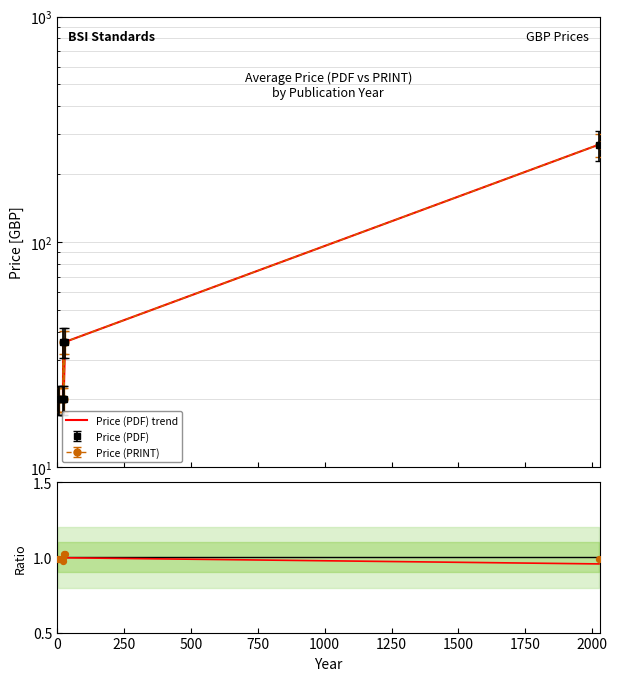

Which series has the widest spread of Y values?

Price (PDF) trend